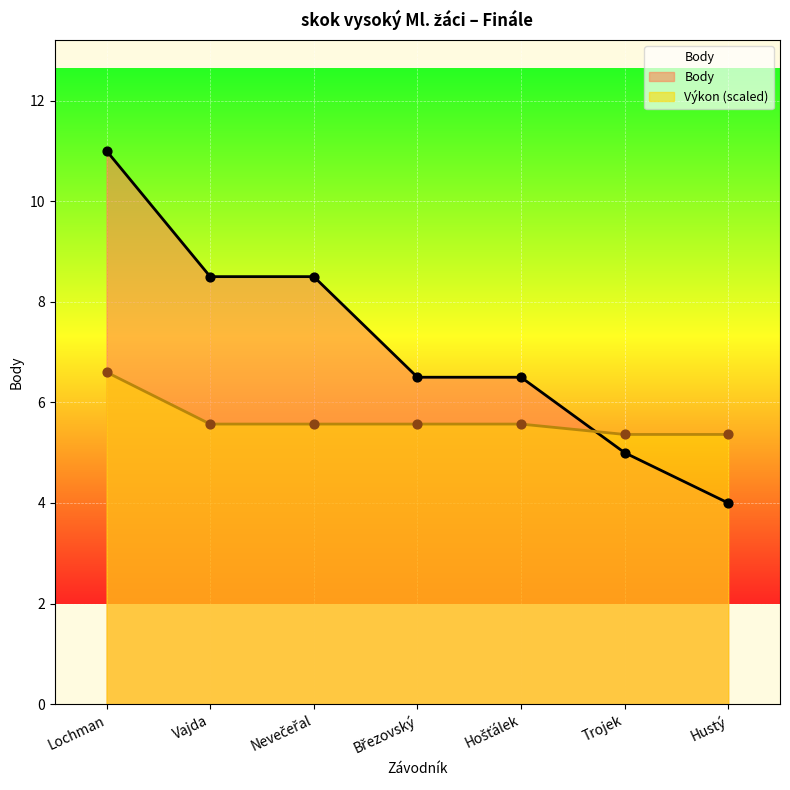

At which category is the sum across all series the highest?

Lochman